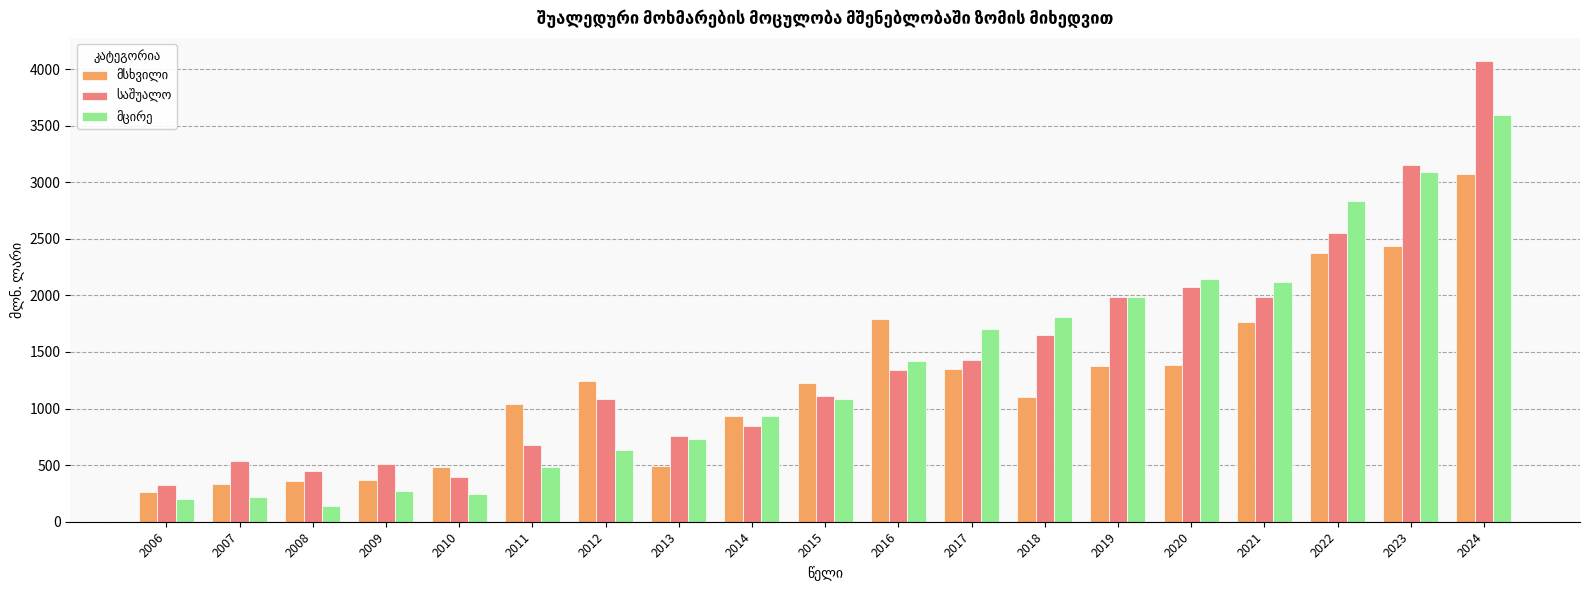

What is the maximum value shown in the chart?

4072.2